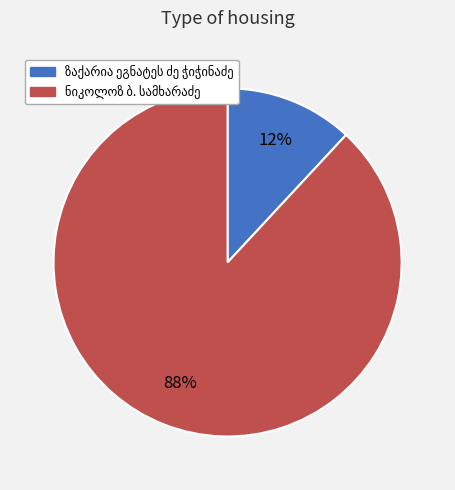

Is there any slice that represents more than half of the pie?

Yes